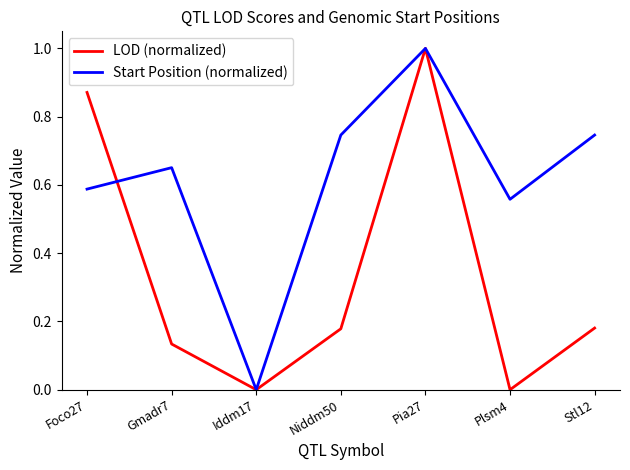

What are all the series names shown in the legend?

LOD (normalized), Start Position (normalized)